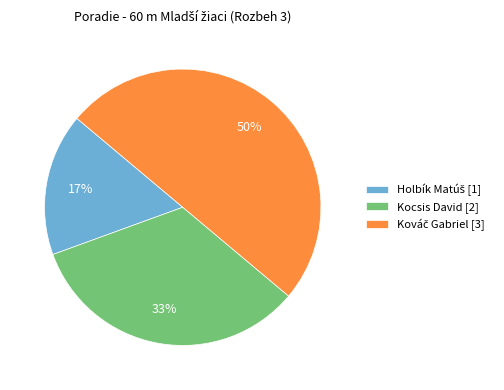

To the nearest percent, what percentage of the pie is Kocsis David [2]?

33%